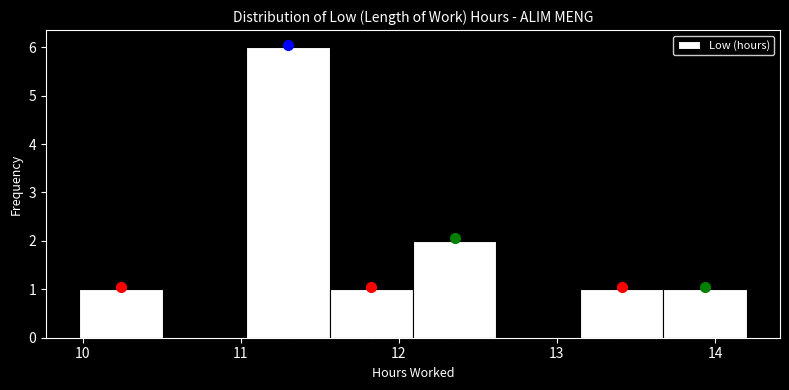

Over which range of the x-axis is the bar tallest?

11.0 to 11.6